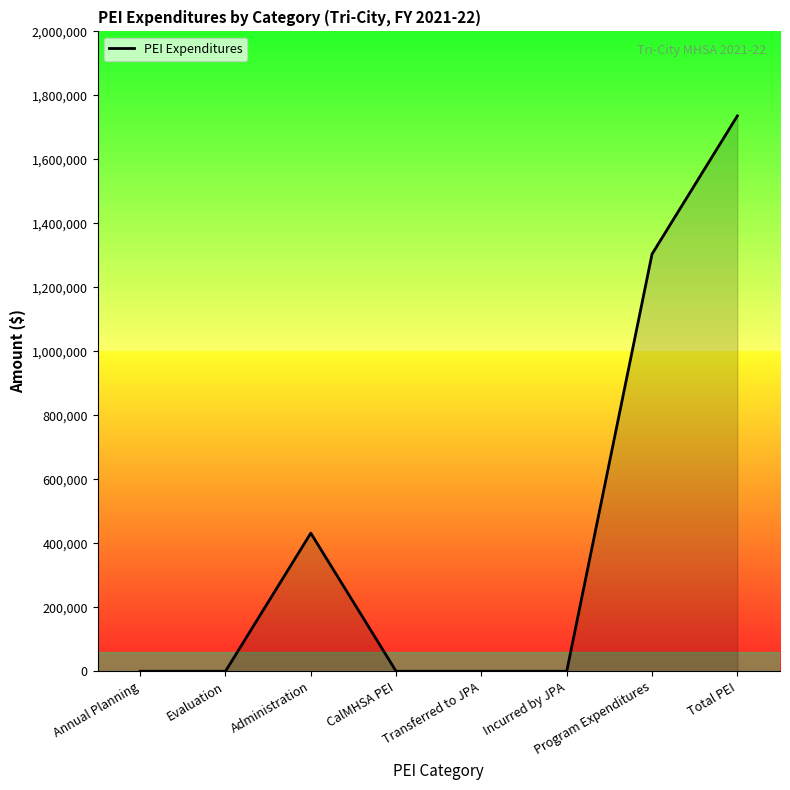

What is the difference between the maximum and second lowest values?

1735822